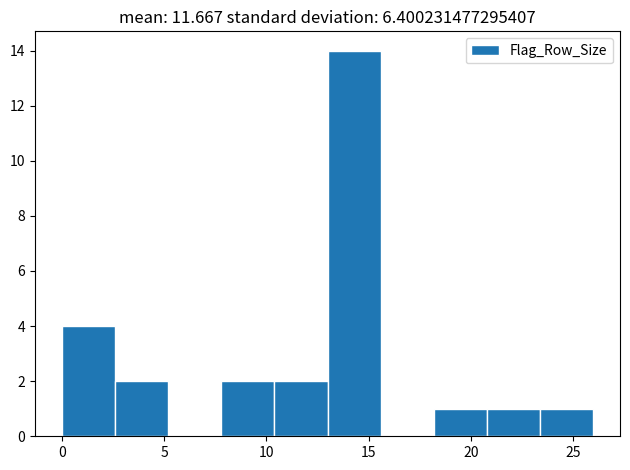

What is the height of the bar covering 20.8 to 23.4 on the x-axis? Neither the bar edges nor the heights are printed on the chart, so give them approximately, as read against the axes.

1